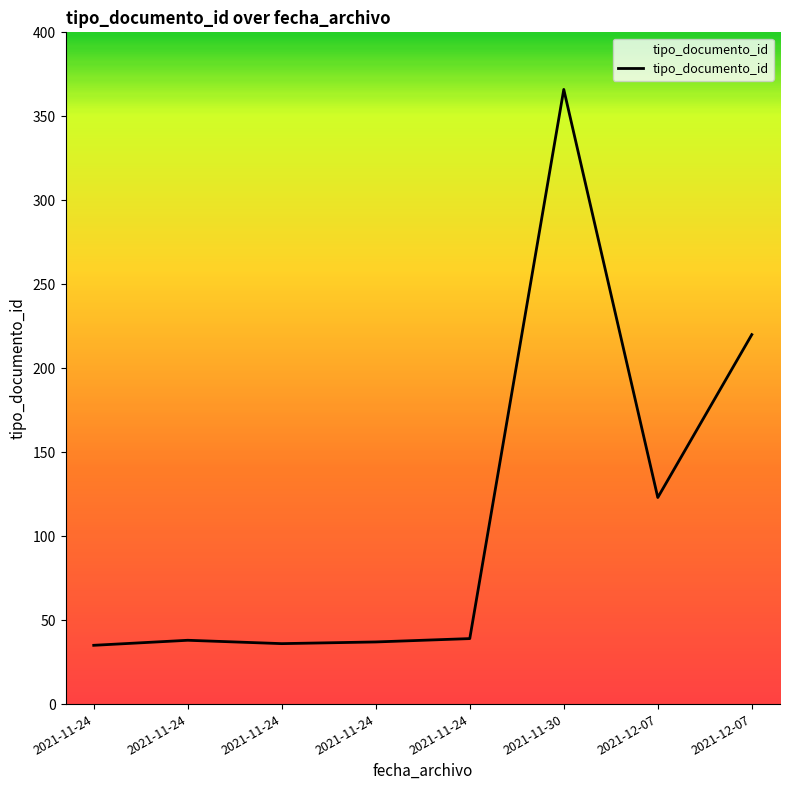

Which category has the highest value across all series?

2021-11-30